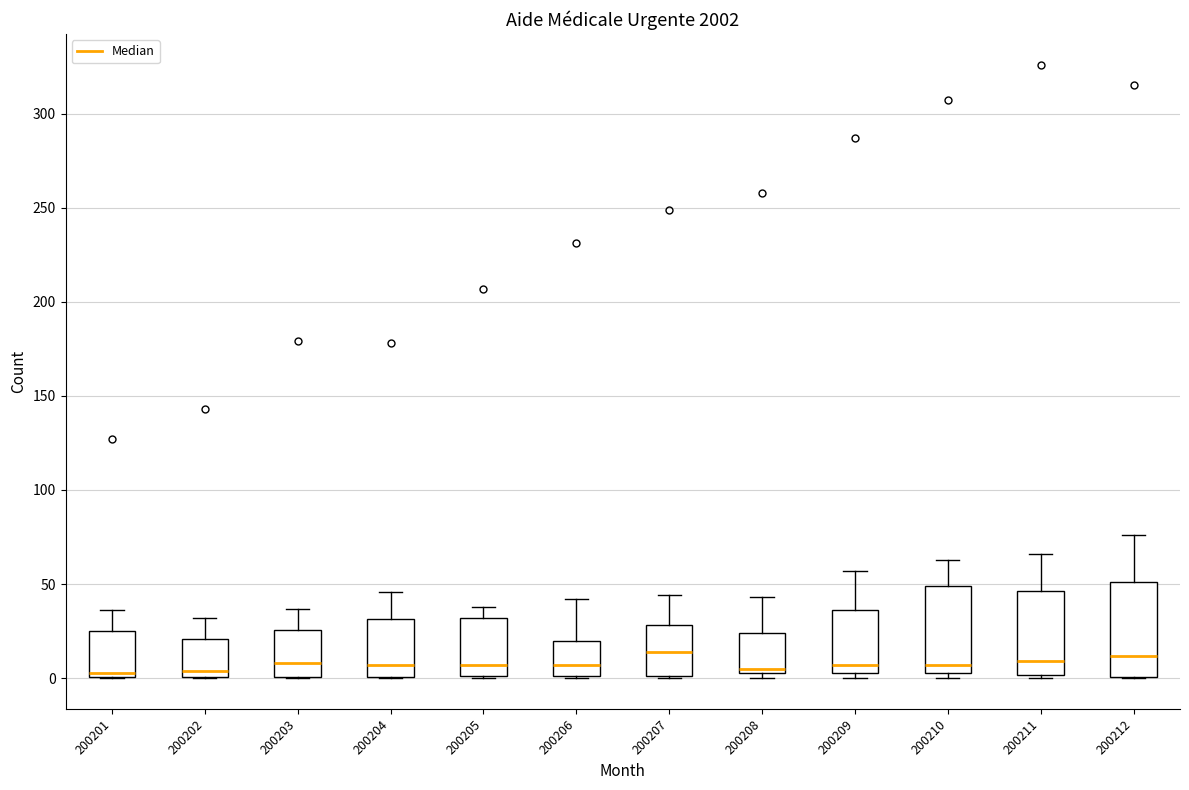

Where is the lower edge of the box at x = 200205 on the y-axis? The values are not printed on the chart, so give them approximately, as read against the axis.

0